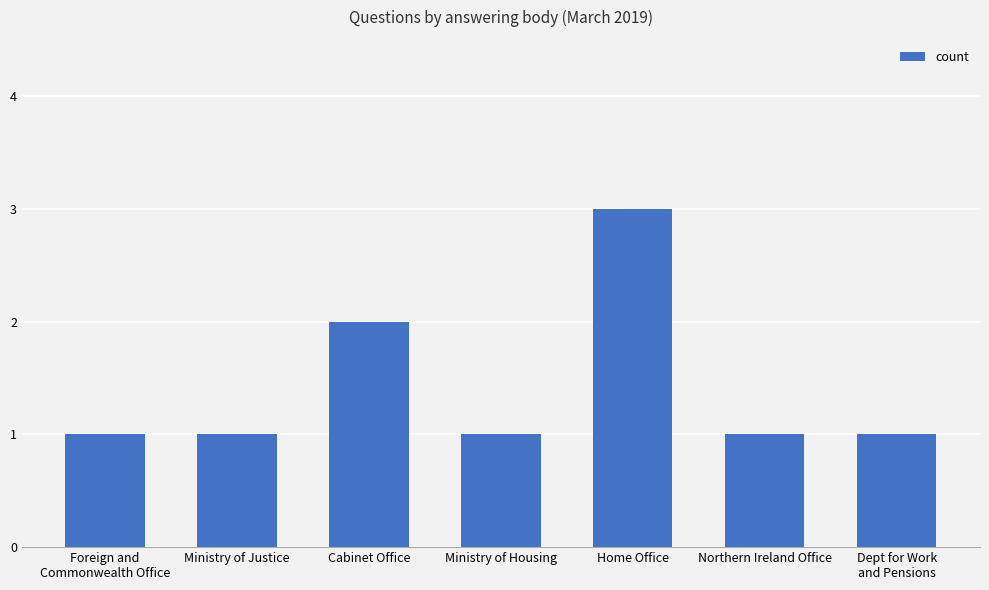

At which category does the chart reach its peak across all series?

Home Office